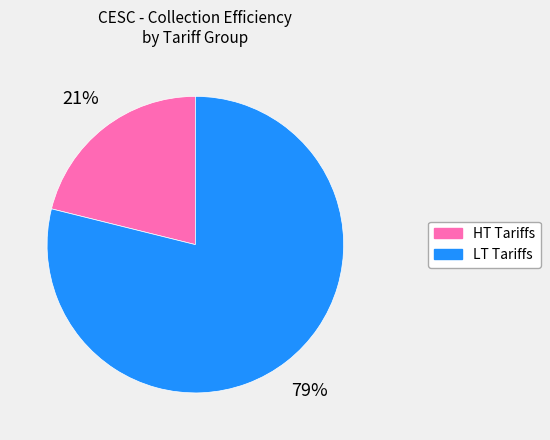

Is there any slice that represents more than half of the pie?

Yes